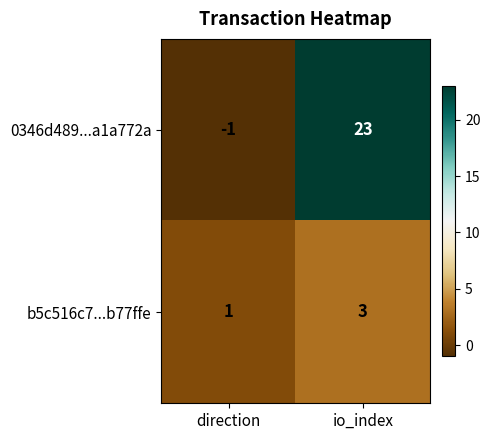

At which category does the chart reach its peak across all series?

io_index